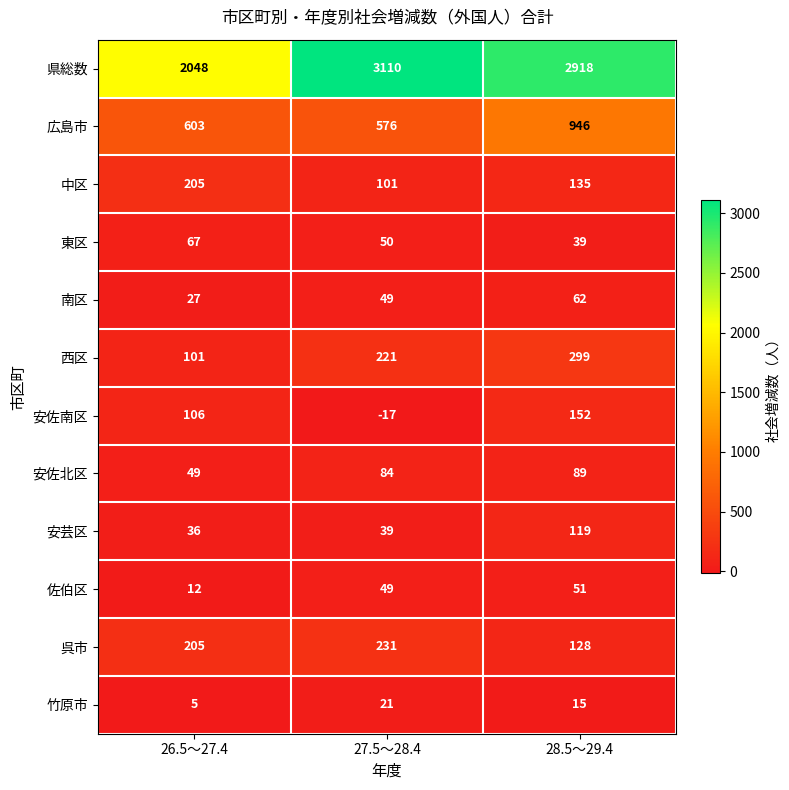

Which series has the widest spread of values?

県総数